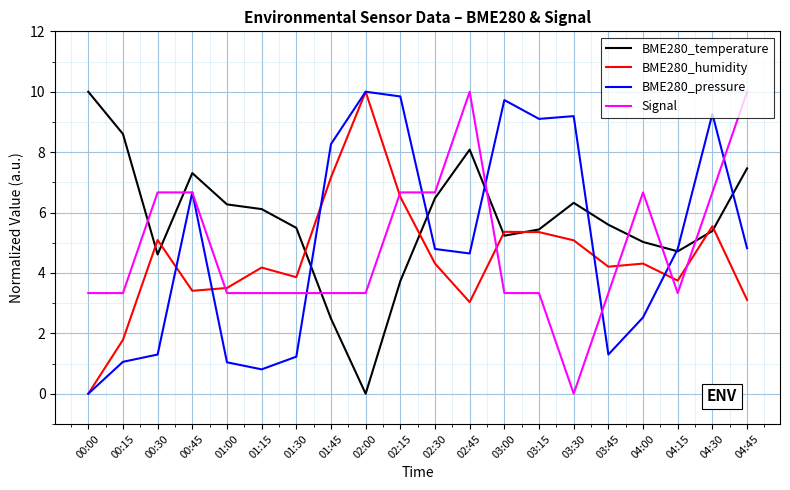

What is the maximum value for BME280_humidity?

10.0